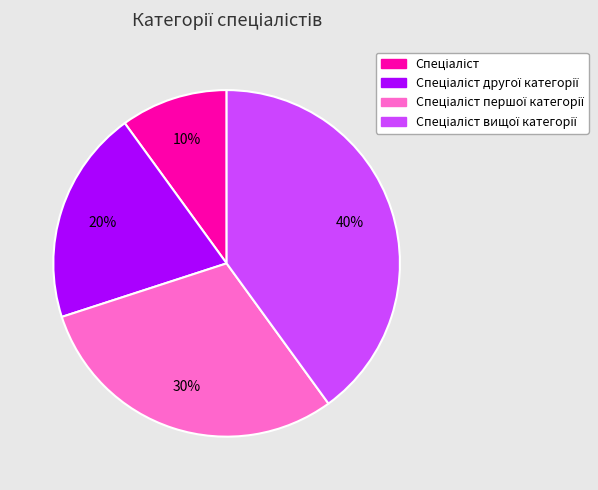

To the nearest percent, what is the average slice percentage?

25%